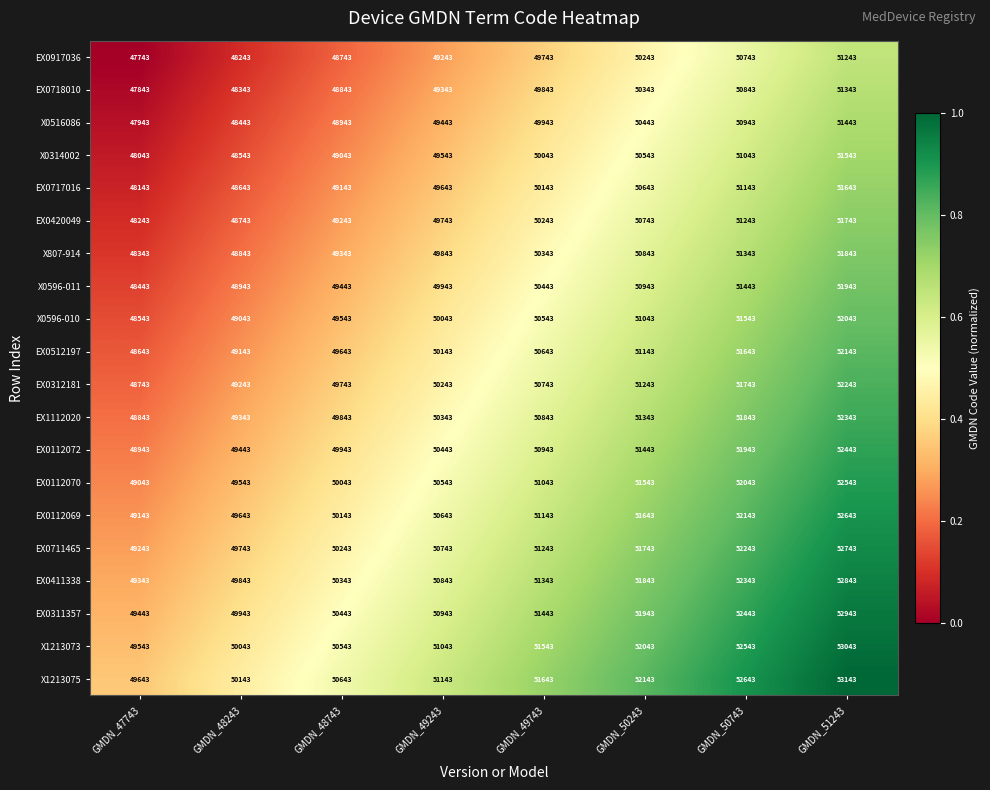

Is the value of EX0411338 at GMDN_48243 greater than the value of EX0112069 at GMDN_50743?

No